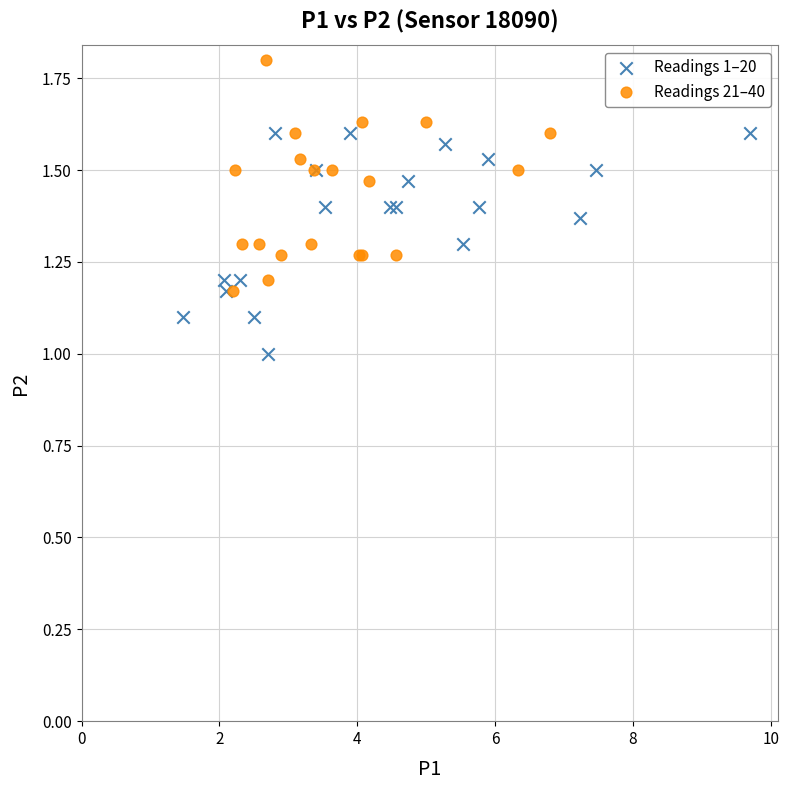

Which series reaches the maximum Y coordinate?

Readings 21–40